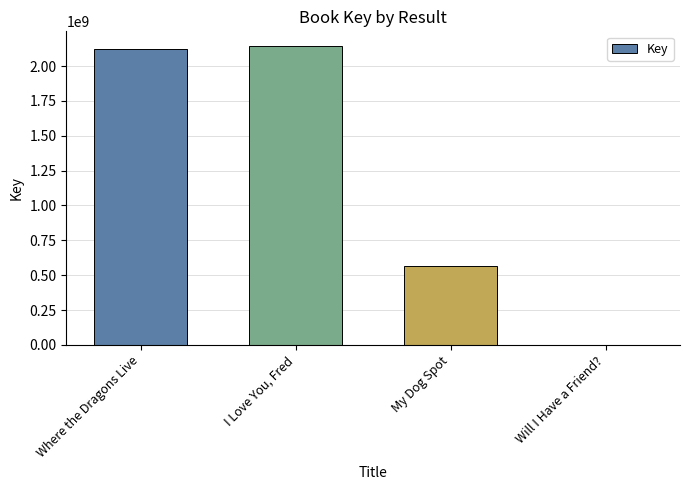

Reading right to left, what are all the values shown in this chart?

6007	568898285	2142060829	2119689197